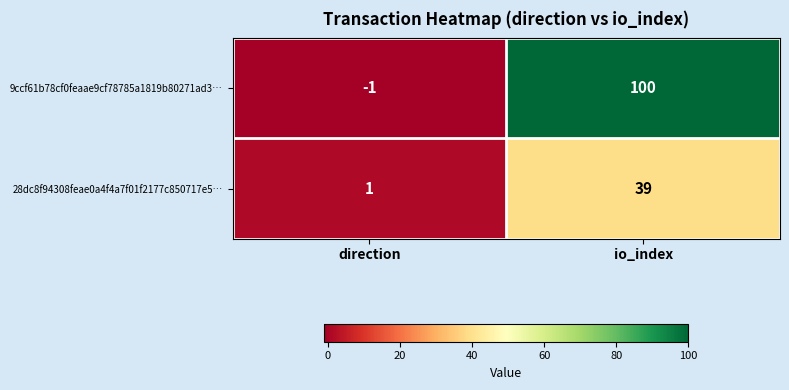

The value of 9ccf61b78cf0feaae9cf78785a1819b80271ad3… at io_index is 100. True or false?

True